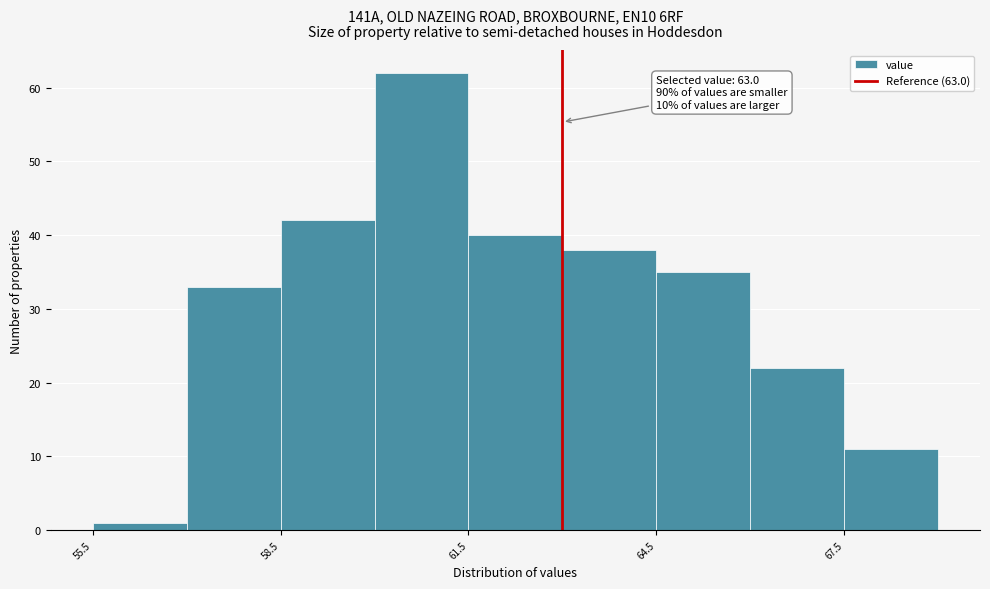

Around what value on the x-axis is the tallest bar? Give the approximate position of its centre, as read against the axis.

61.0